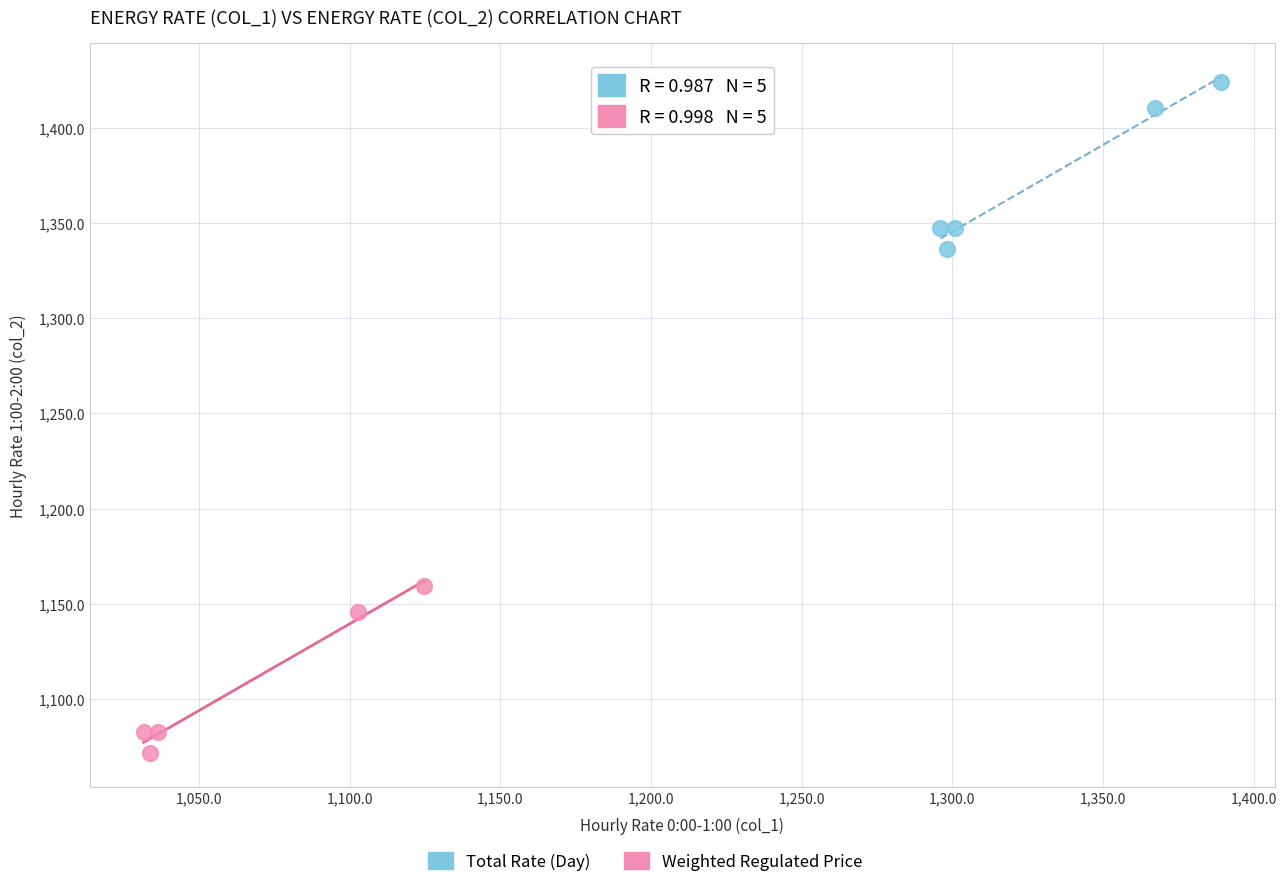

Which series contains the highest Y value?

Total Rate (Day)